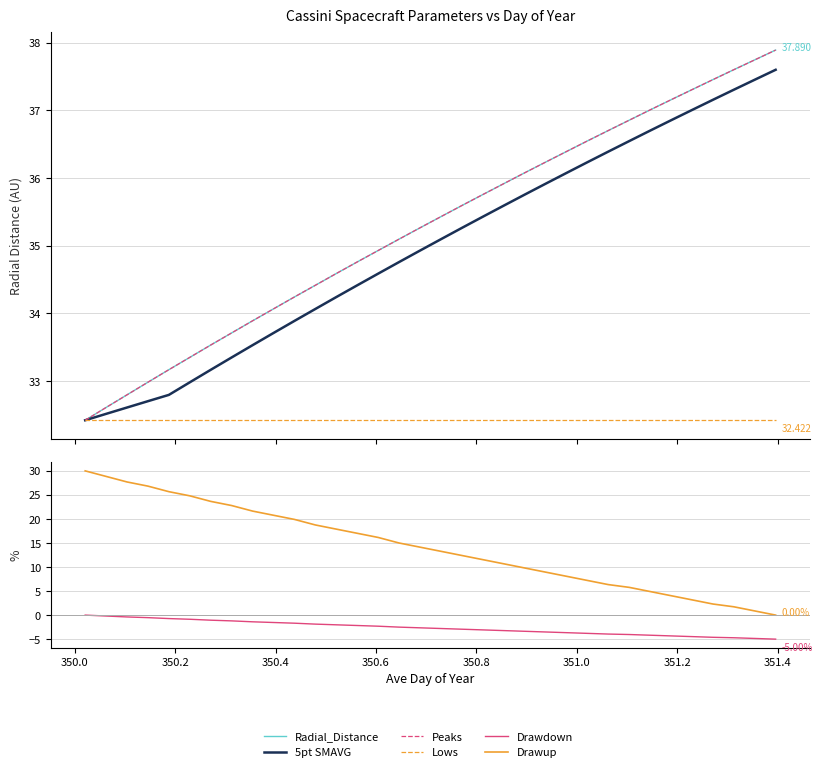

How many values in the Peaks series are below 35?

15